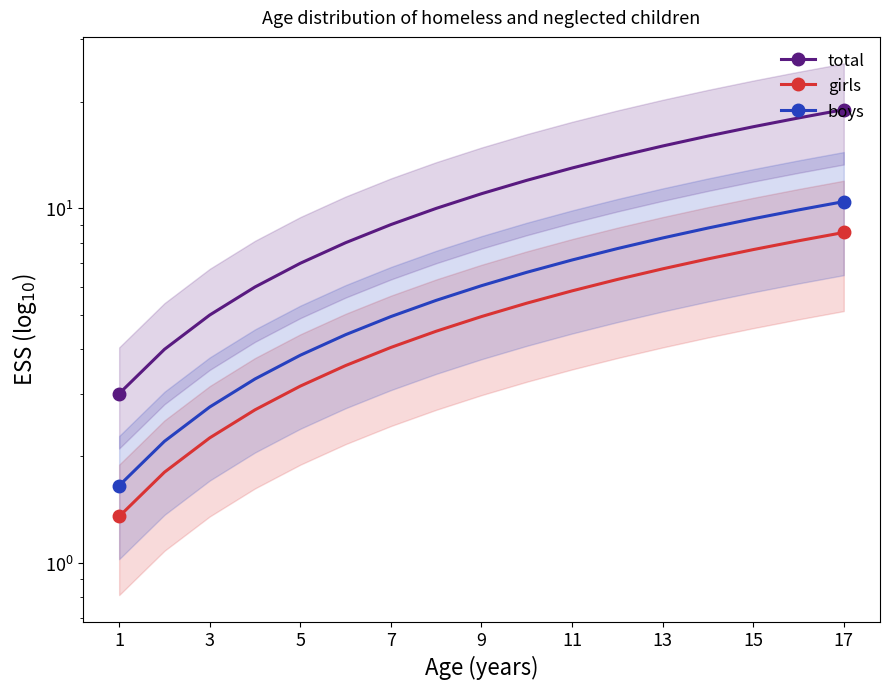

What are all the series names shown in the legend?

total, girls, boys